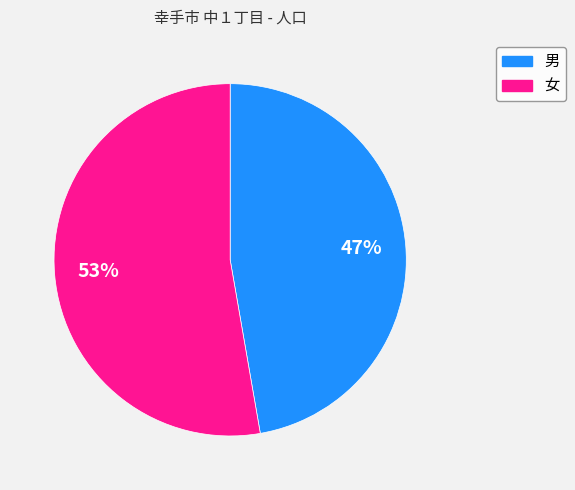

To the nearest percent, what is the combined percentage of 女 and 男?

100%